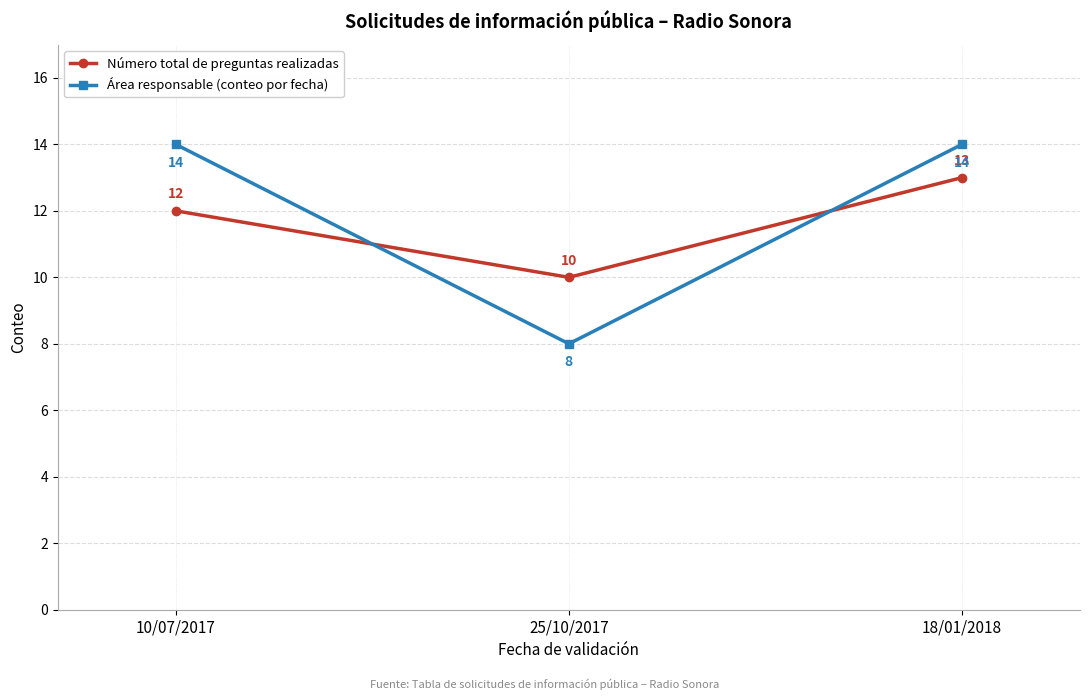

List the series in order of their peak value, lowest first.

Número total de preguntas realizadas, Área responsable (conteo por fecha)